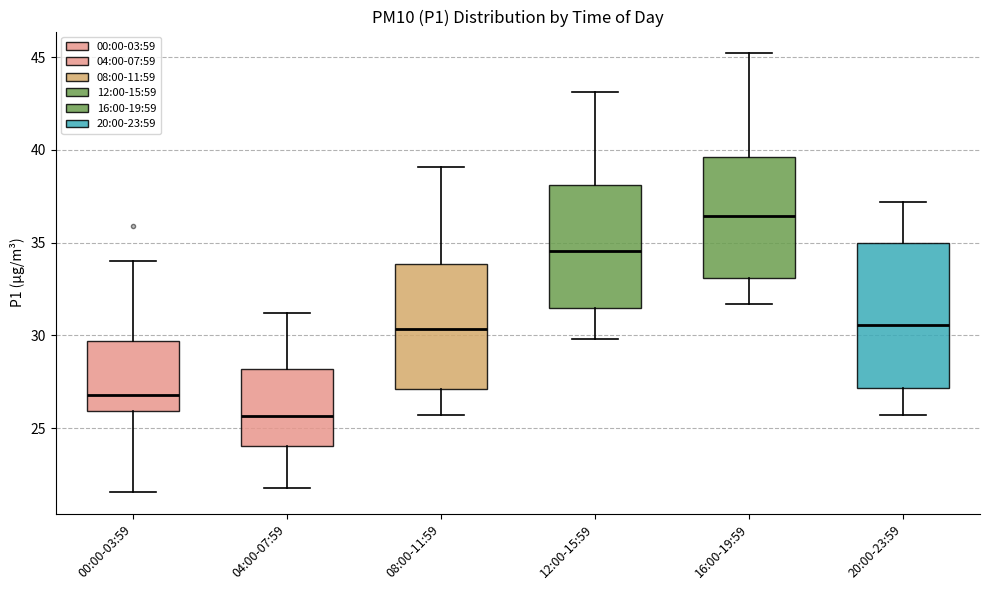

Which box has the lowest median line?

04:00-07:59